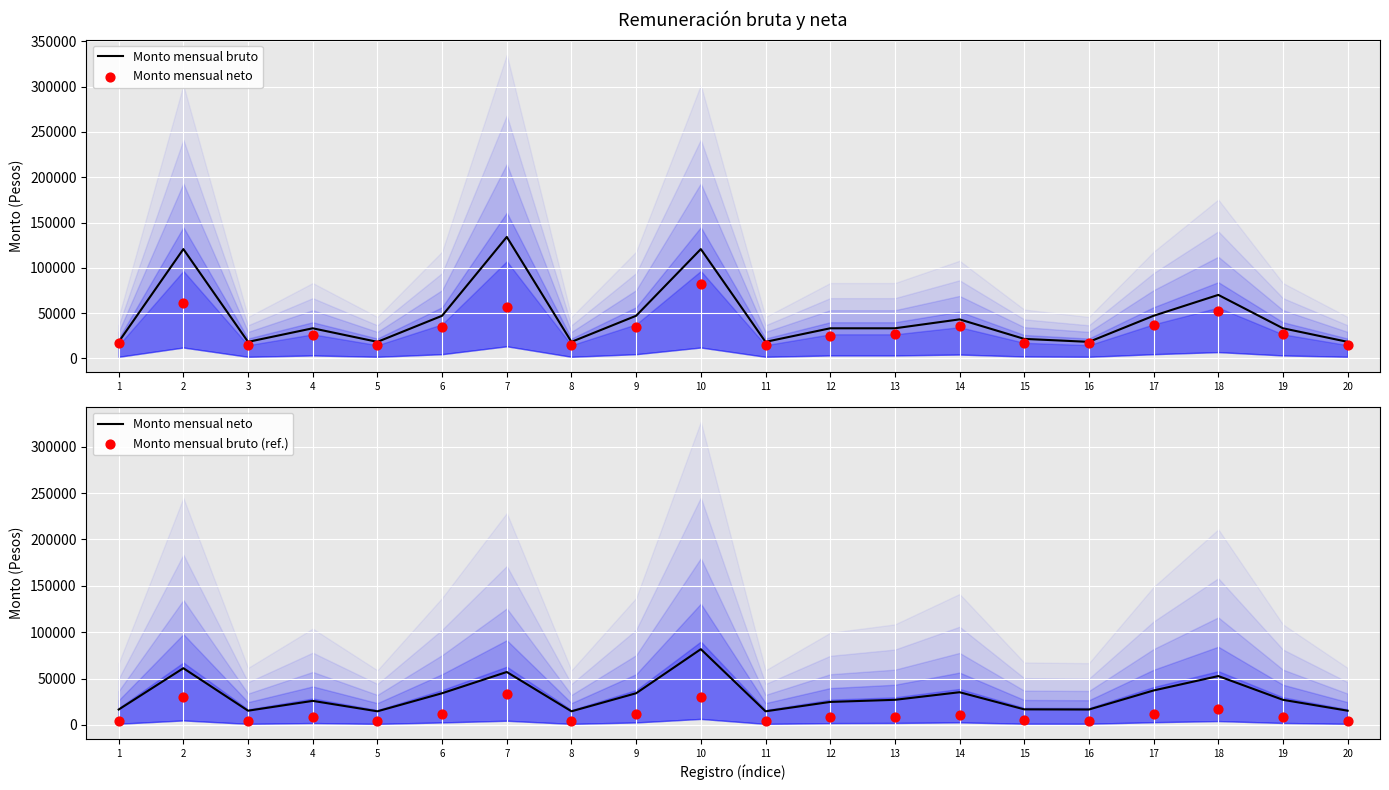

Which series has the largest Y range (max minus min)?

Monto mensual bruto